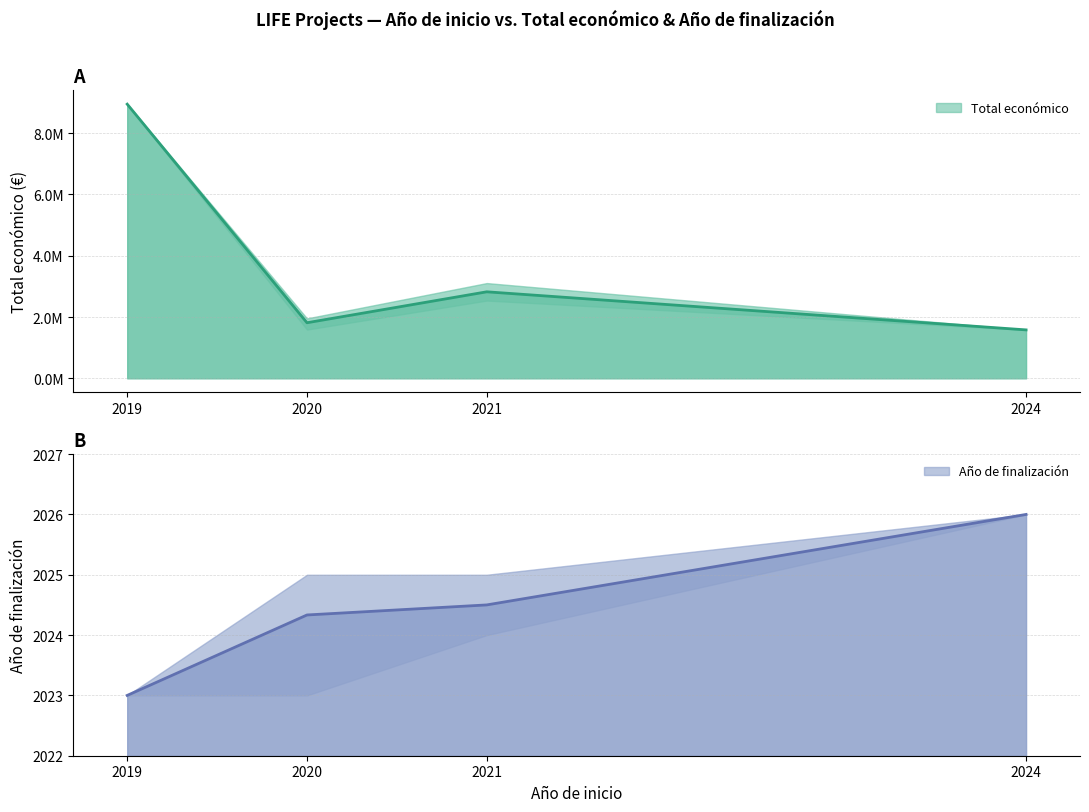

The Año de finalización series shows 468 at 2020. True or false?

False